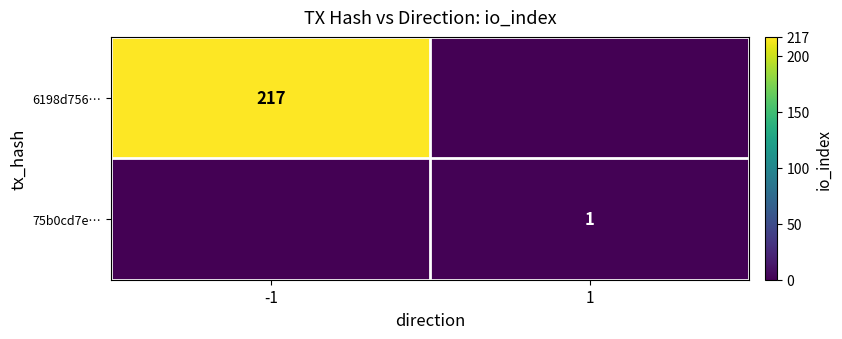

The value of 6198d756… at -1 is 137. True or false?

False